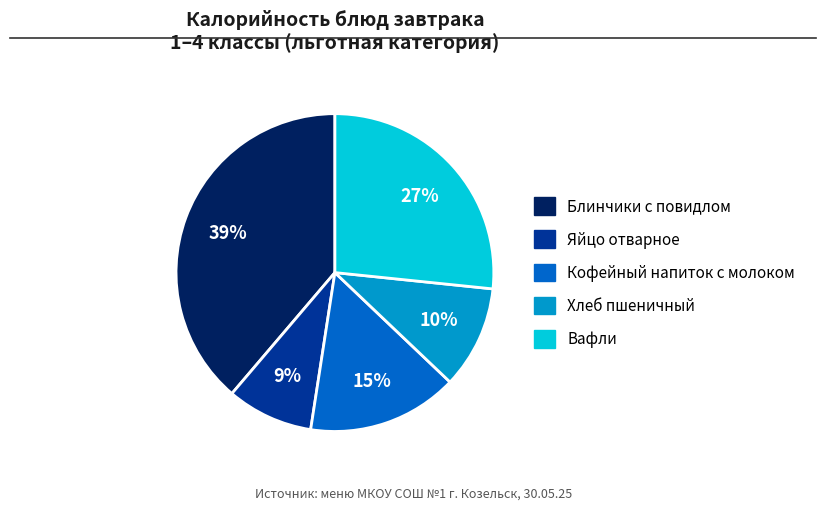

Is there a majority slice in this chart?

No